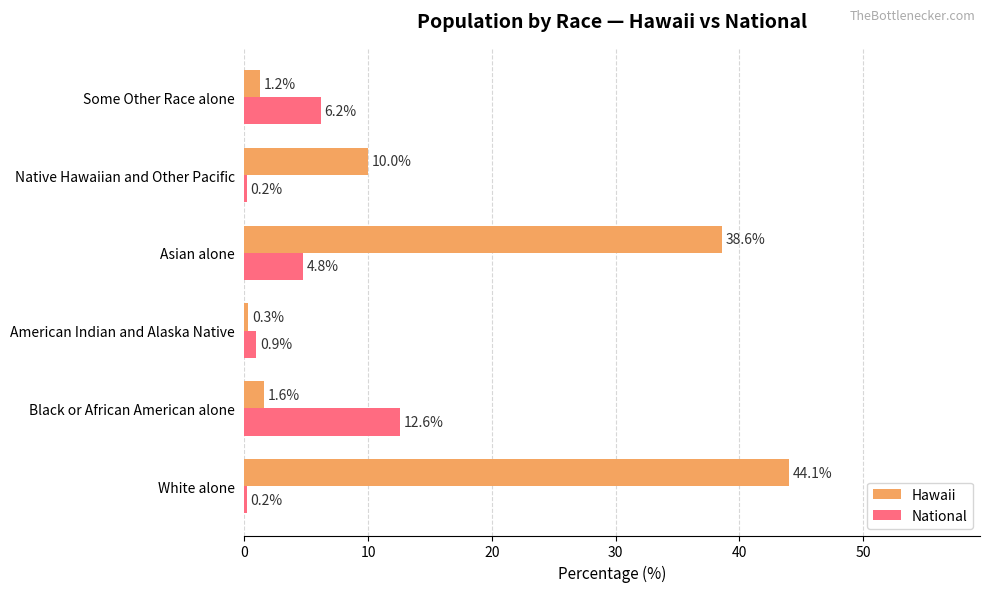

At which label is Hawaii closest to 22?

Native Hawaiian and Other Pacific